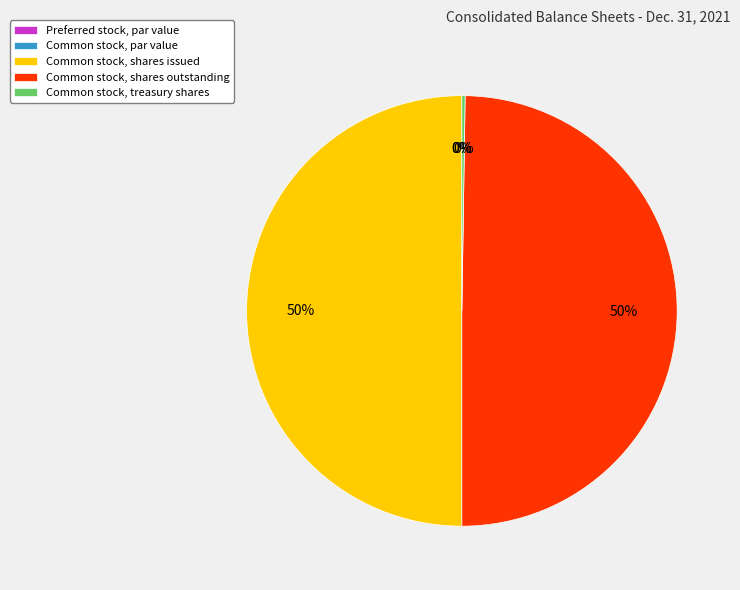

True or false: Common stock, treasury shares accounts for 0% of the total.

True